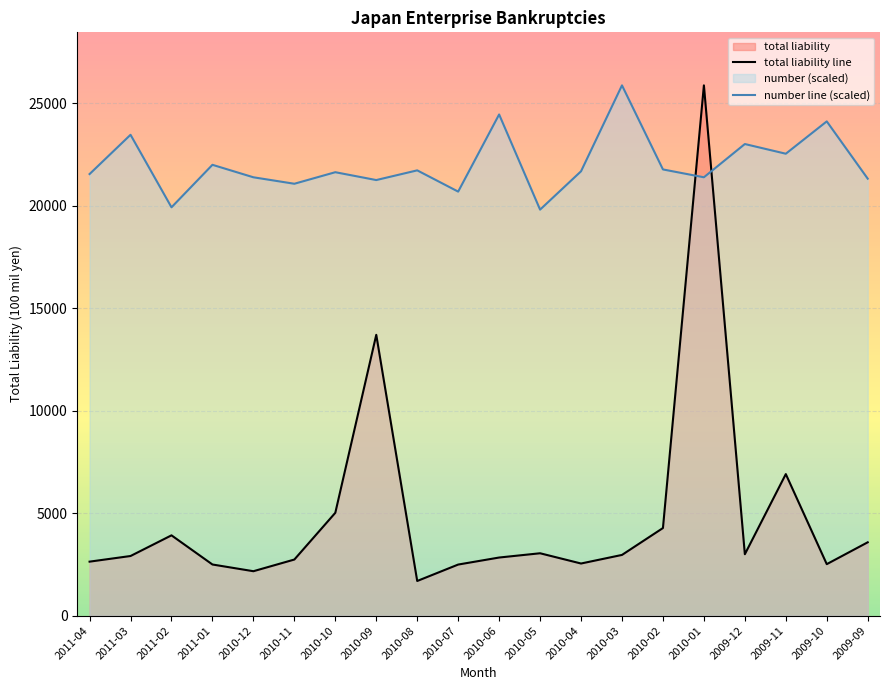

Between 2010-09 and 2009-09, which series saw the biggest shift?

total liability line